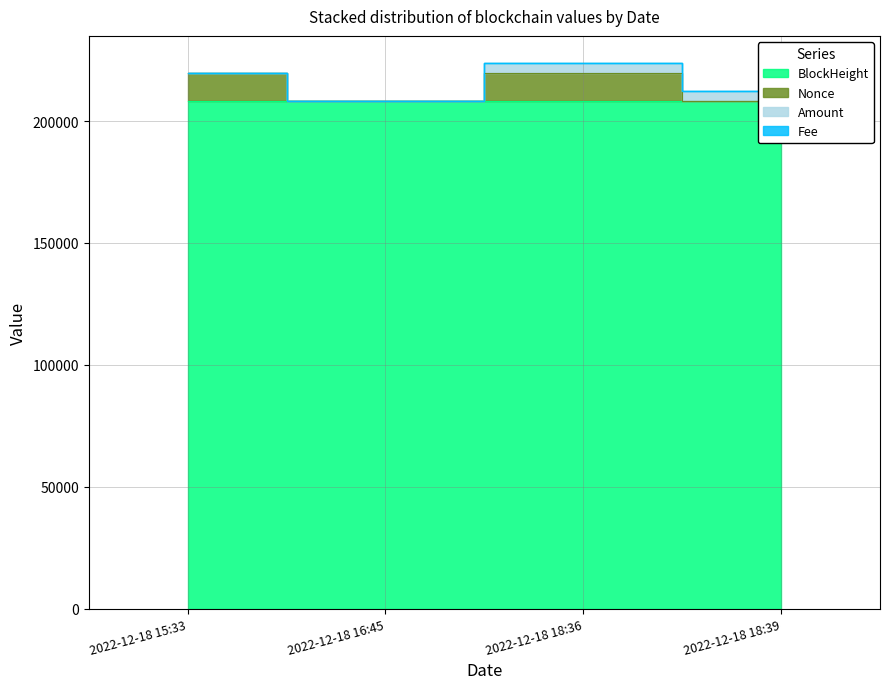

What is the lowest value of the BlockHeight series?

208060